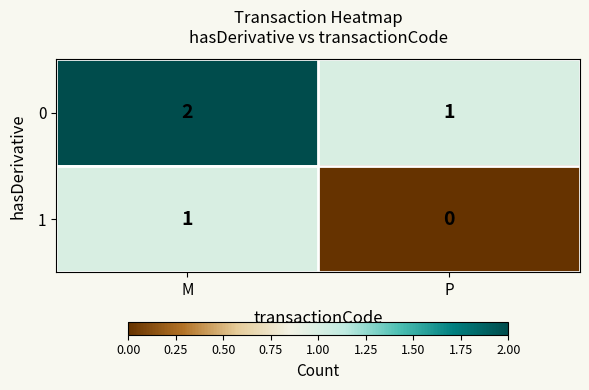

At which label does 1 reach its minimum?

P